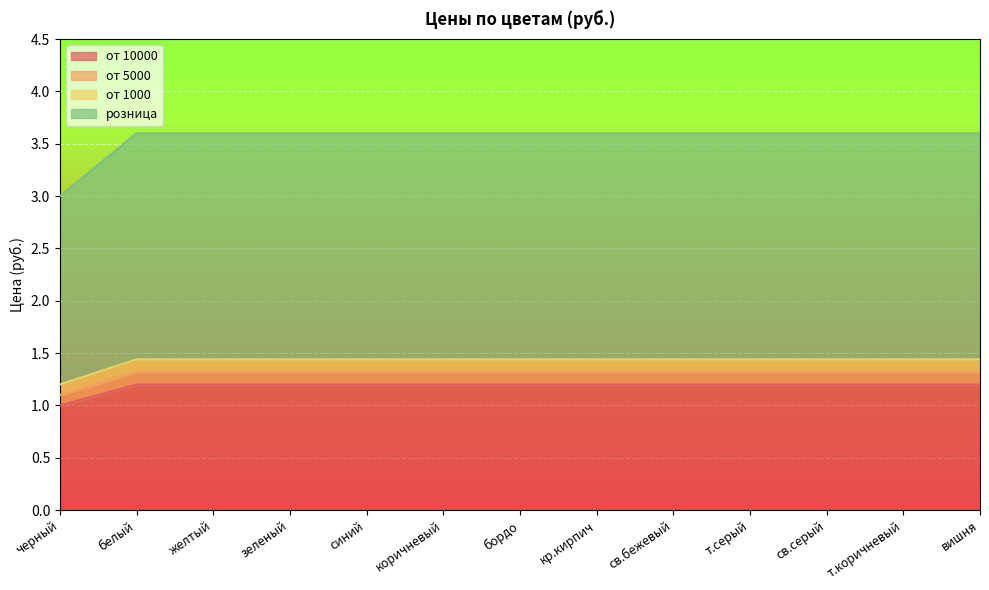

True or false: розница has a value of 0.5 at св.серый.

False